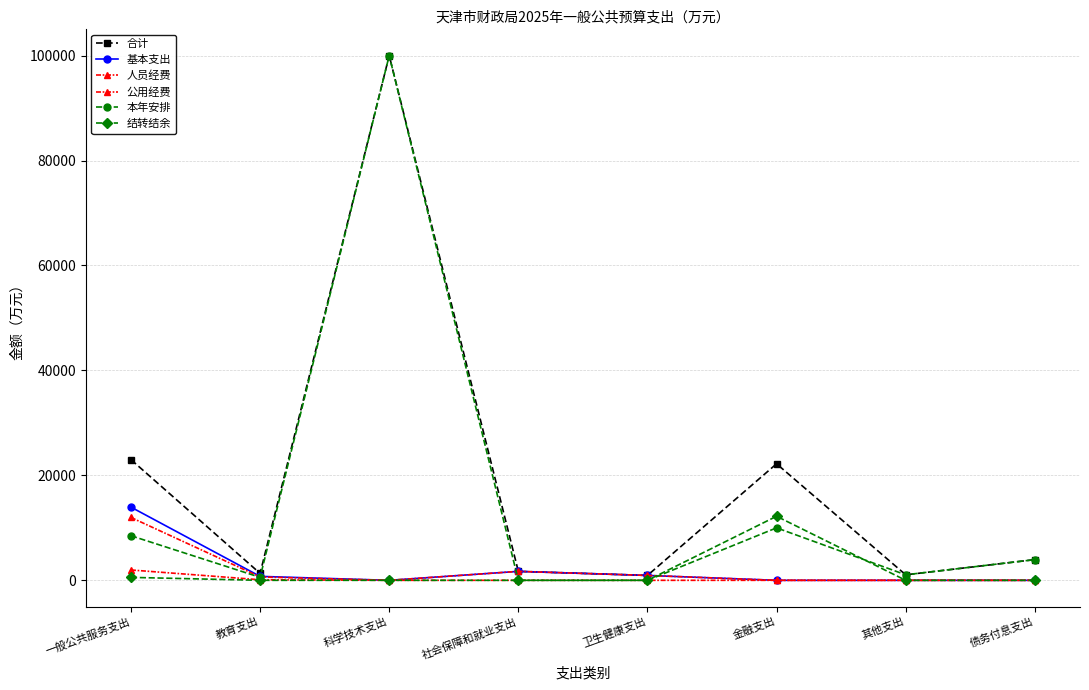

True or false: 结转结余 and 合计 cross at least once.

False